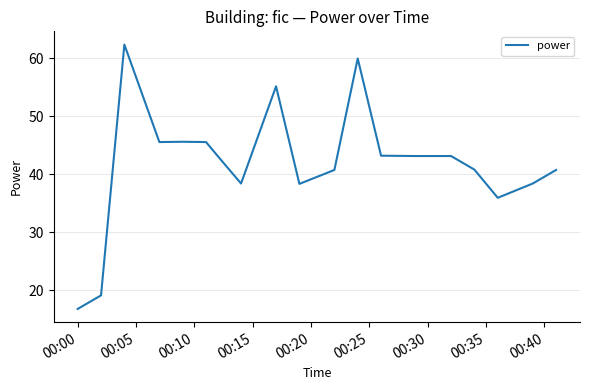

What is the difference between the maximum and minimum values?

45.6